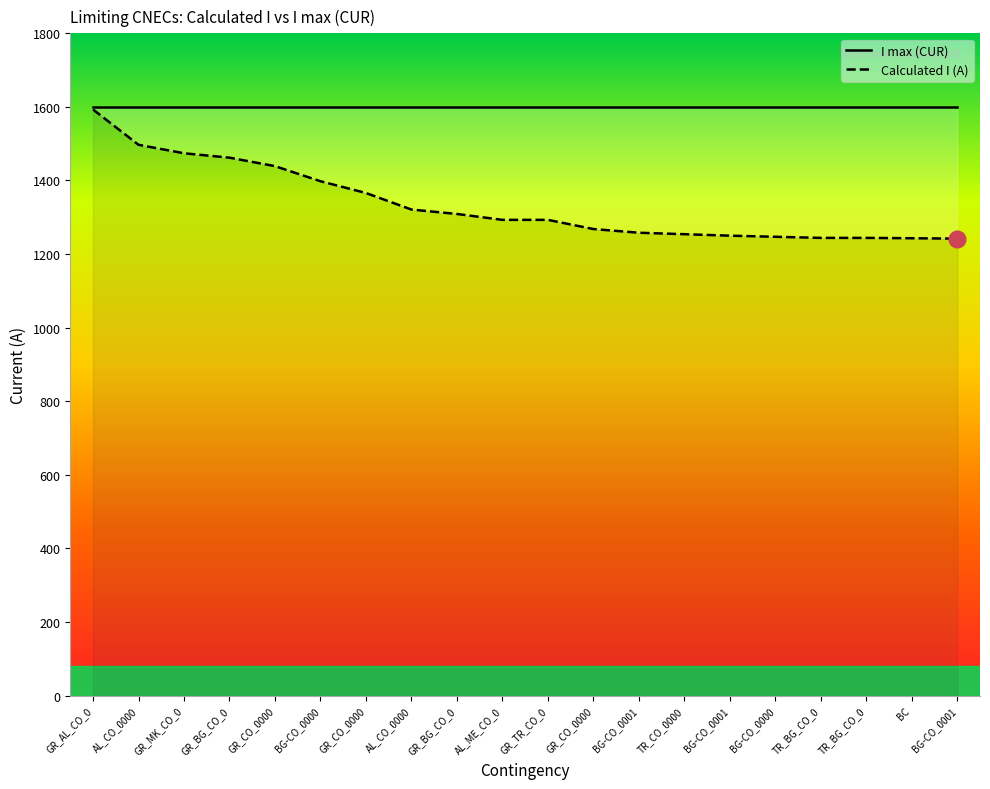

Read the I max (CUR) value at BG-CO_0001.

1600